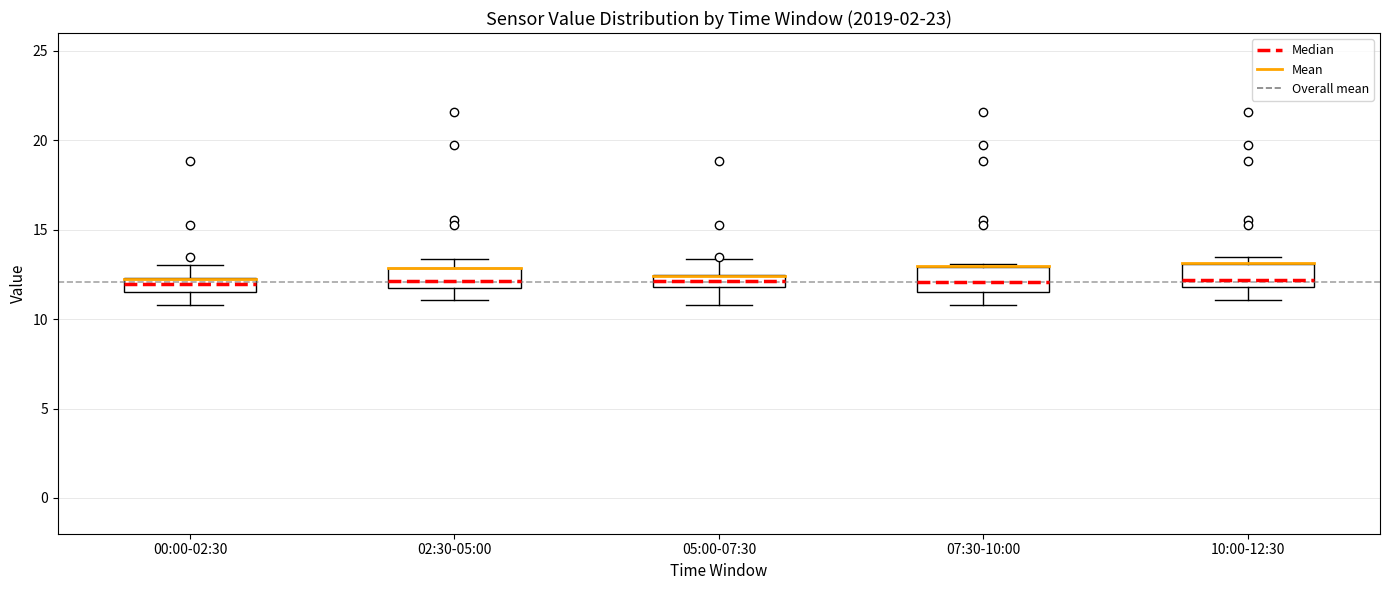

Where is the lower edge of the box for 07:30-10:00 on the y-axis? The values are not printed on the chart, so give them approximately, as read against the axis.

11.5